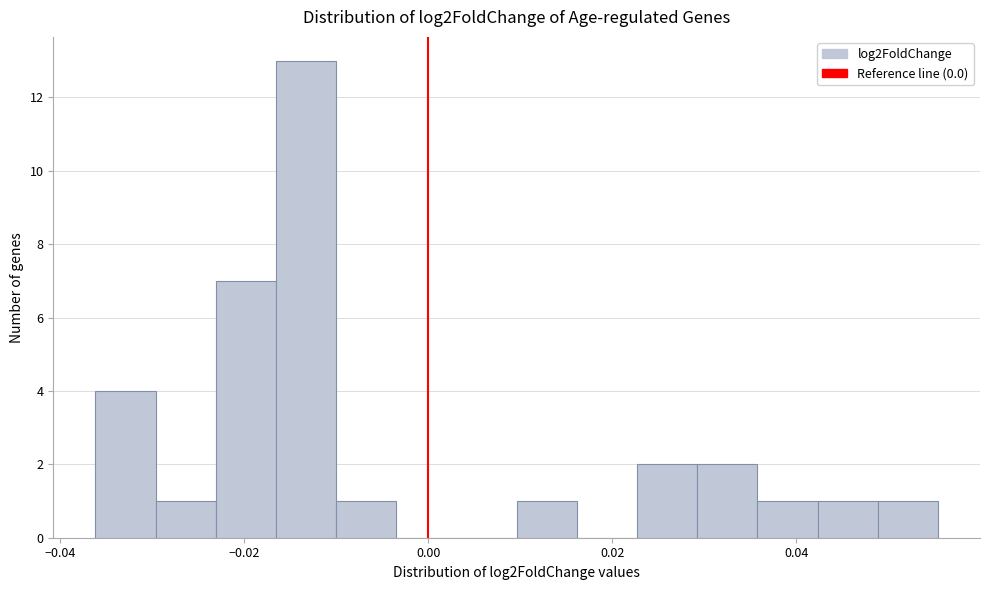

Read against the x-axis, roughly where is the centre of the tallest bar?

-0.014